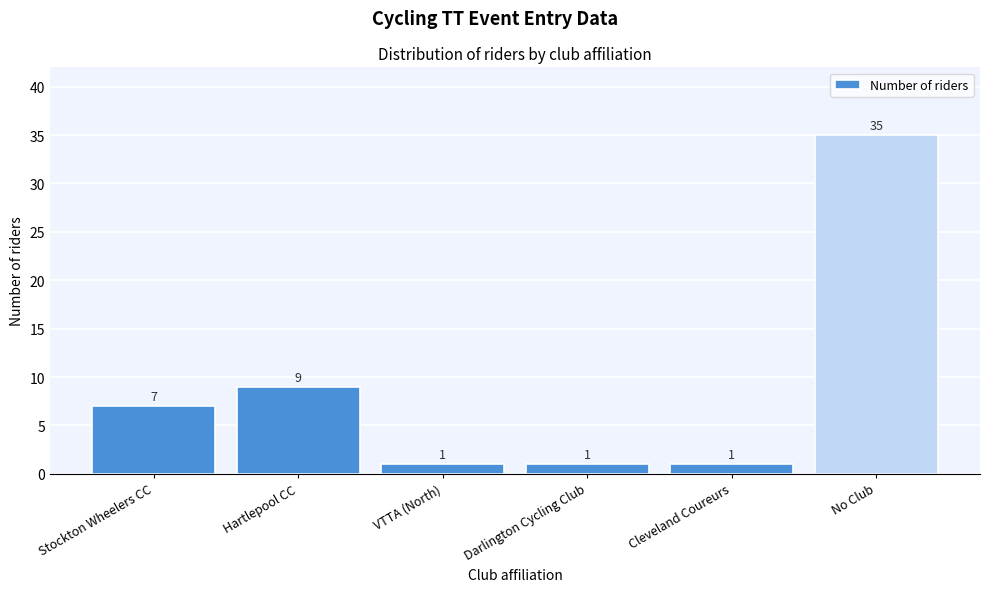

Reading left to right, what are all the values shown in this chart?

7	9	1	1	1	35